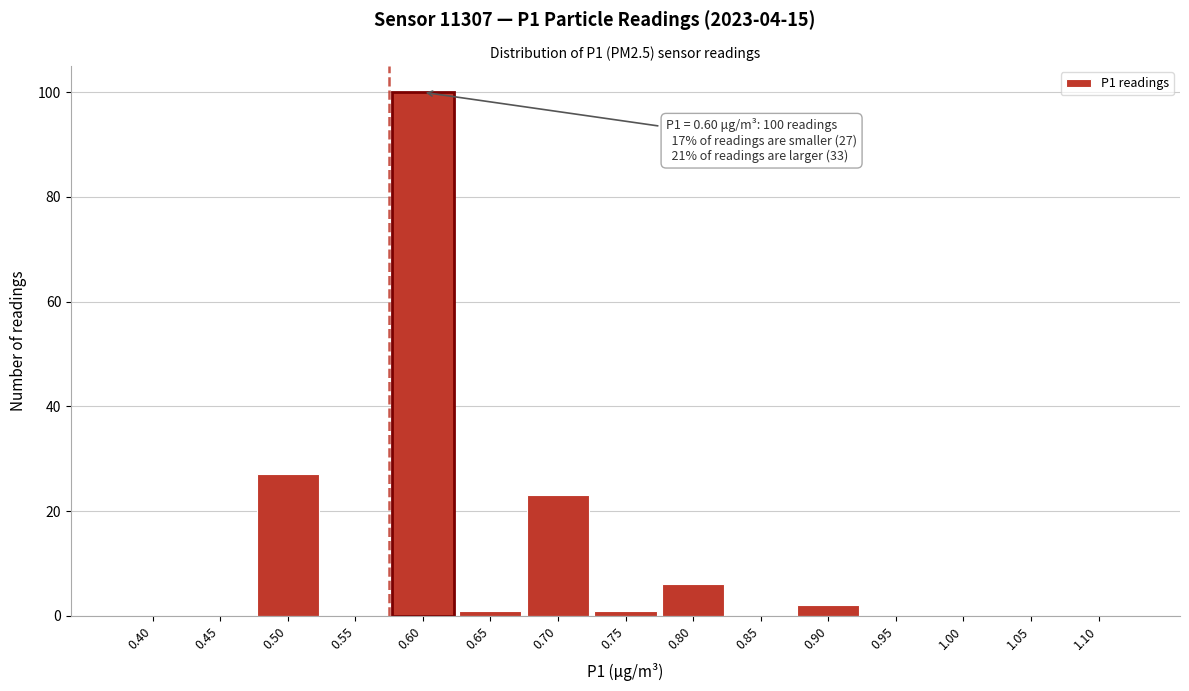

Reading left to right, what are all the values shown in this chart?

0.40=0	0.45=0	0.50=27	0.55=0	0.60=100	0.65=1	0.70=23	0.75=1	0.80=6	0.85=0	0.90=2	0.95=0	1.00=0	1.05=0	1.10=0